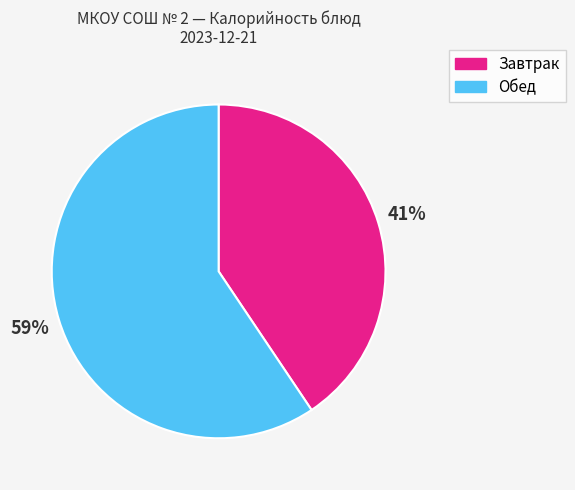

To the nearest percent, what is the average slice percentage?

50%